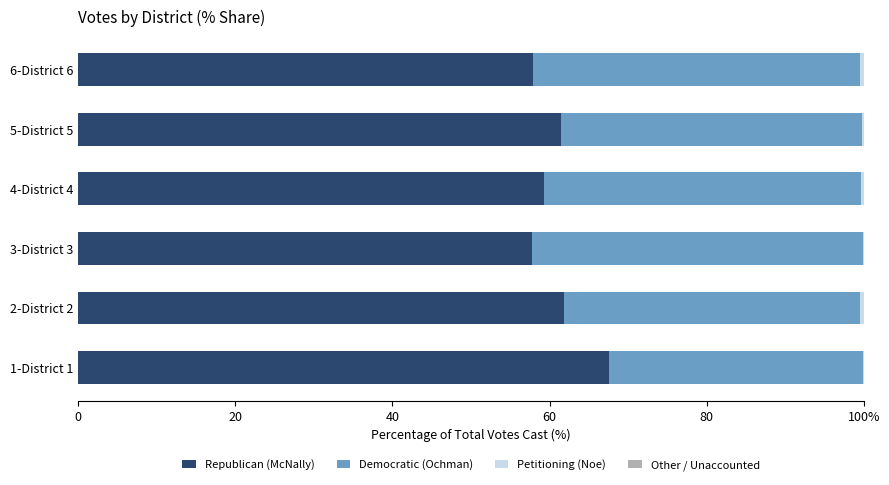

Which series has the largest total across all categories?

Republican (McNally)